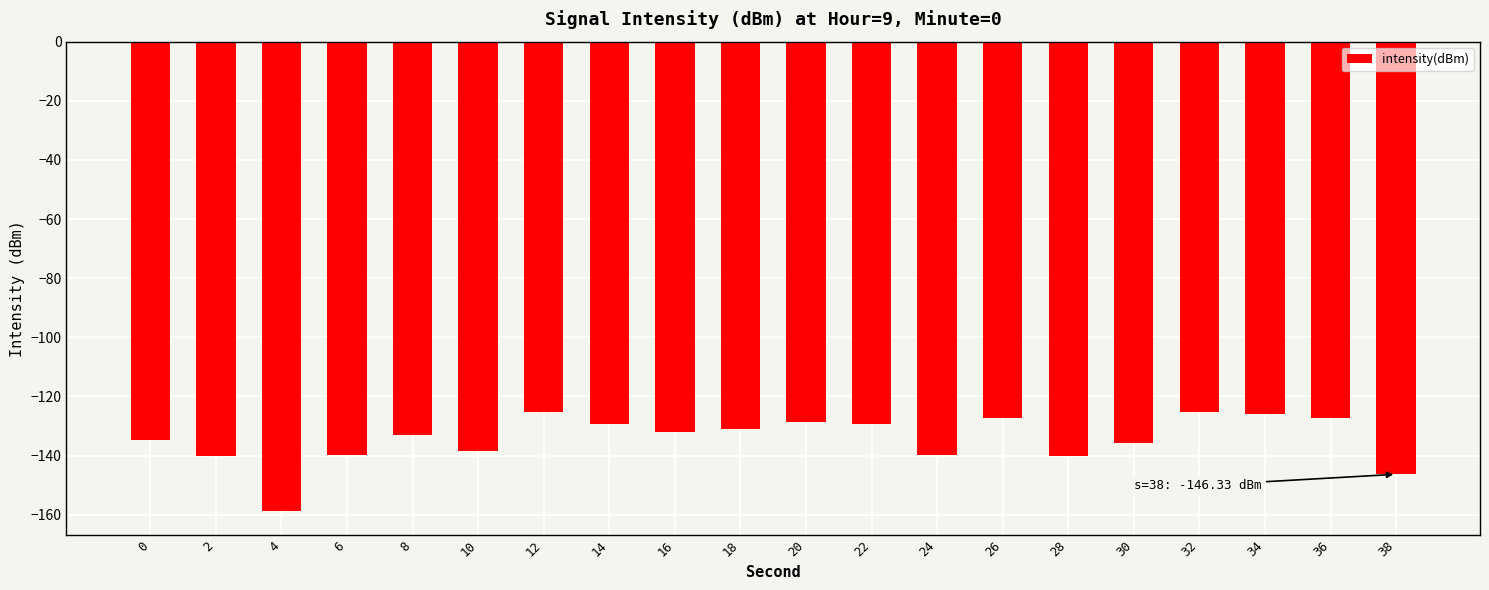

What is the average value?

-134.4